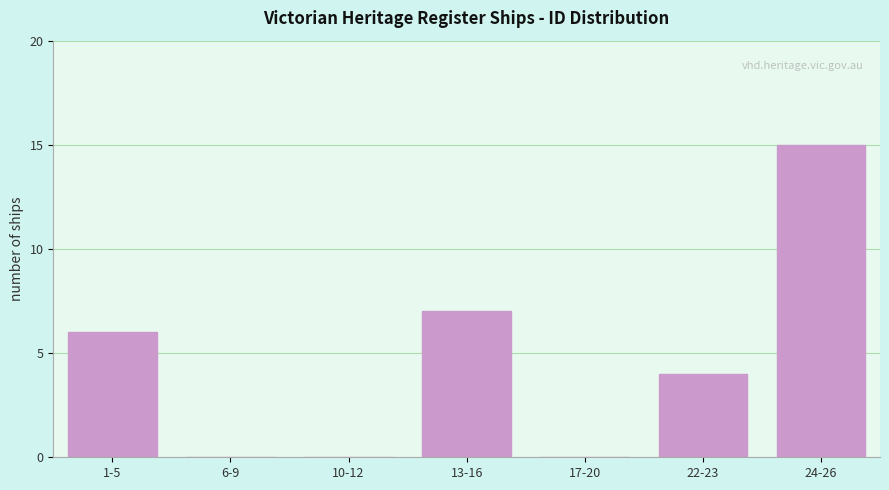

Reading right to left, list all the values displayed in this chart.

24-26=15	22-23=4	17-20=0	13-16=7	10-12=0	6-9=0	1-5=6